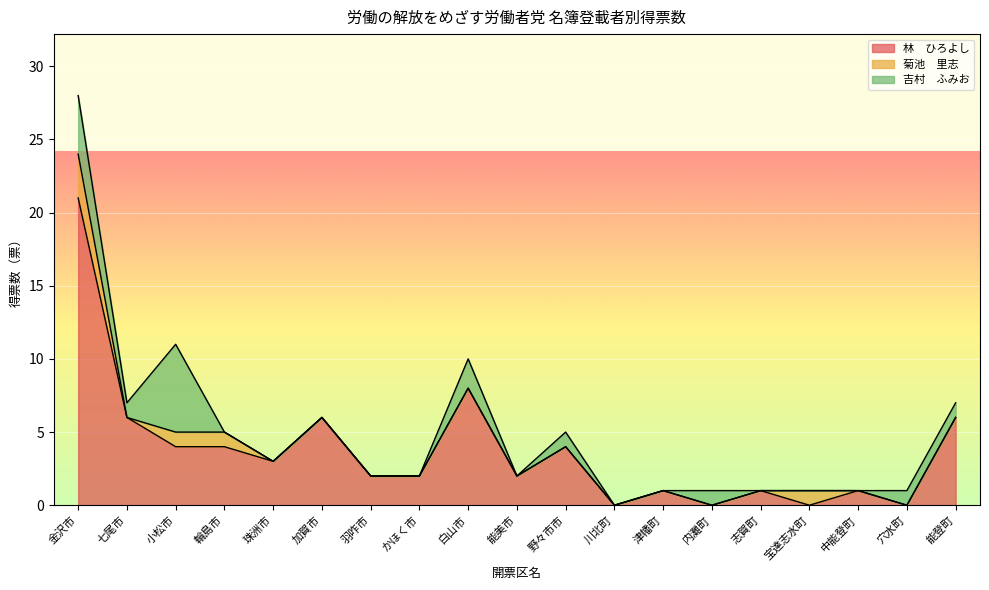

What is the difference between the maximum and minimum values in the 吉村　ふみお series?

6